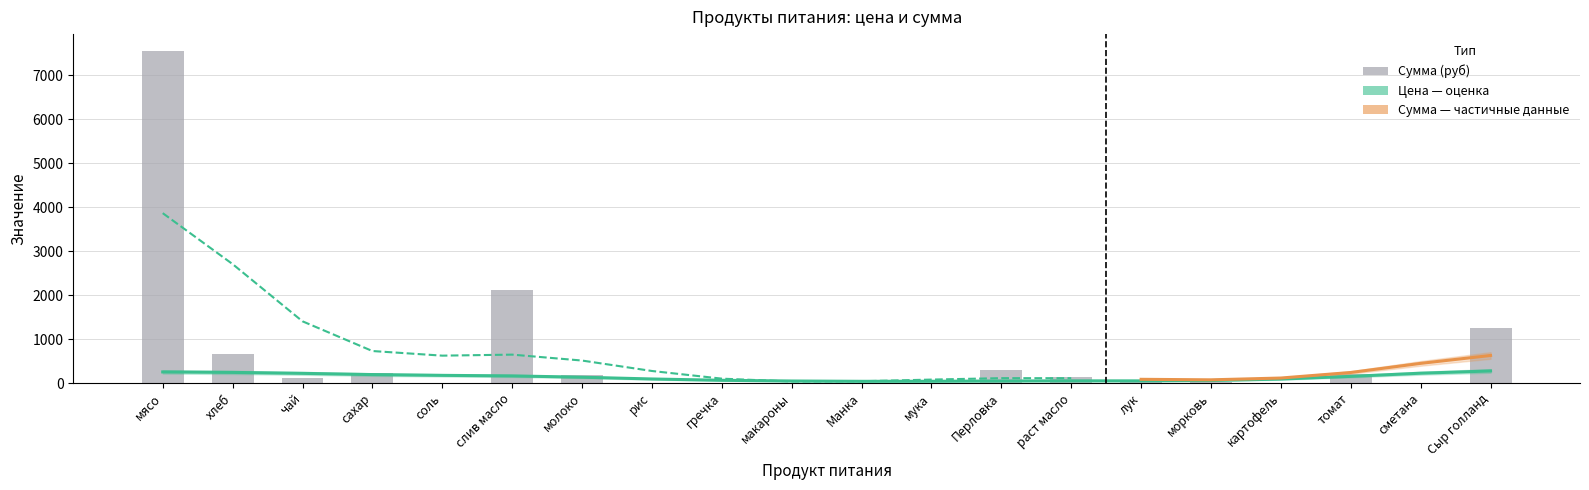

How many bars are there in total?

20